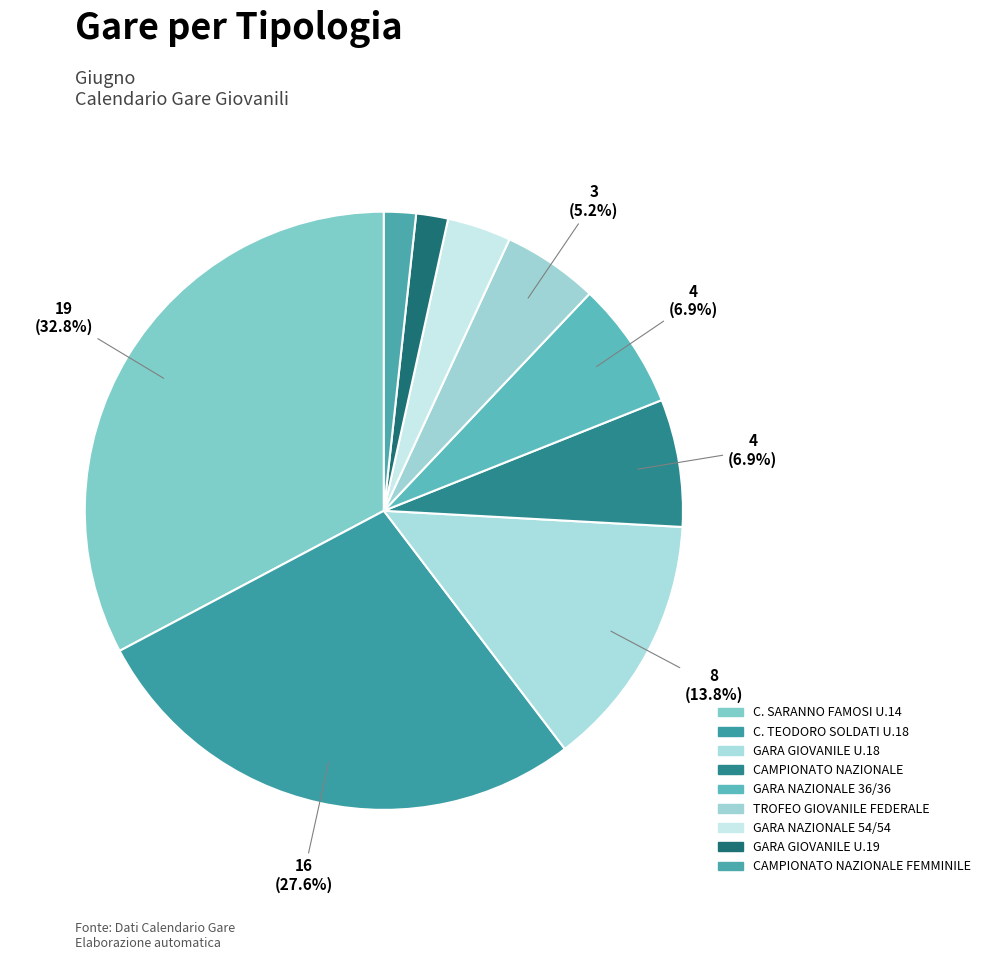

How many slices are in this pie chart?

9